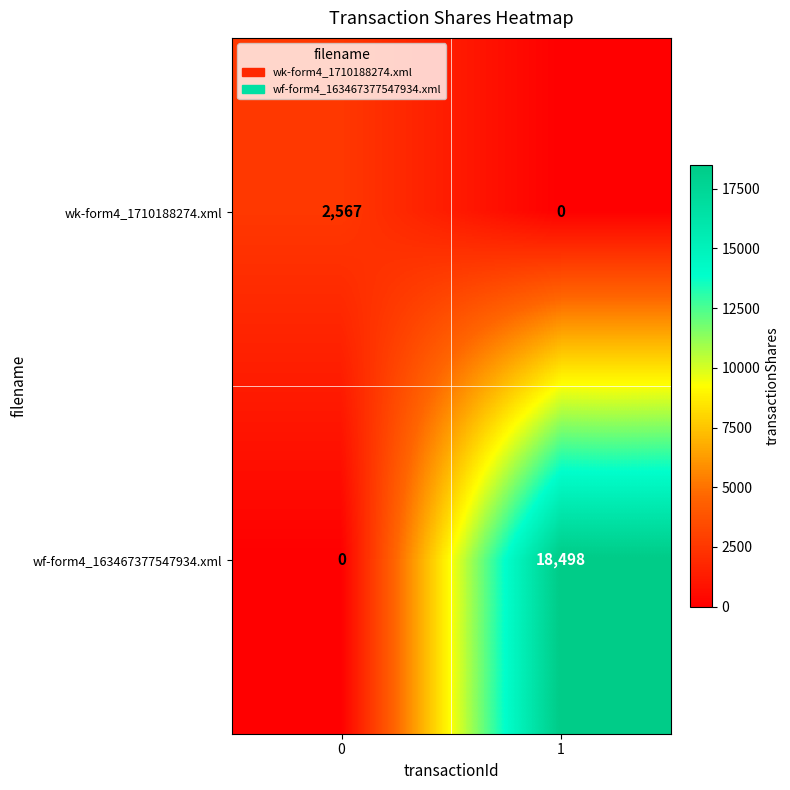

Reading left to right, transcribe all the data shown in this chart.

wk-form4_1710188274.xml: 2567	0
wf-form4_163467377547934.xml: 0	18498